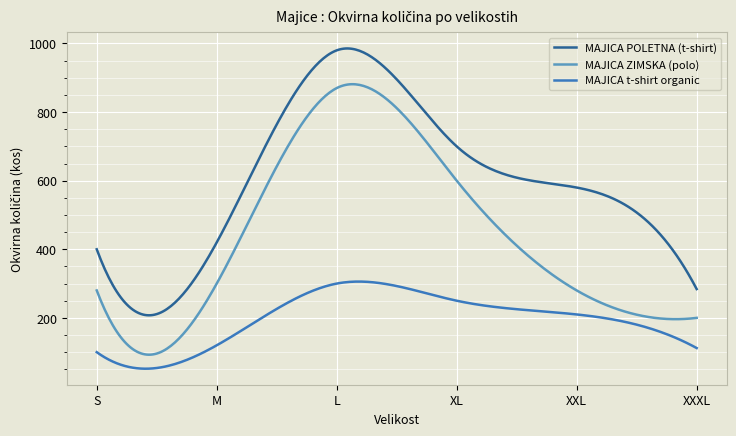

What is the minimum value shown in the chart?

51.8